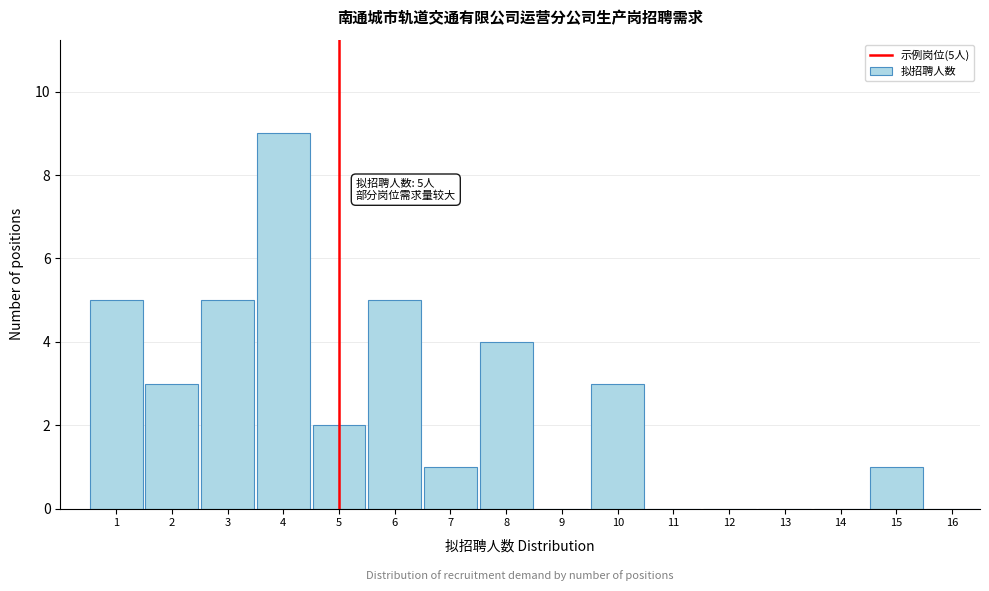

Over which range of the x-axis is the bar tallest?

3.5 to 4.5